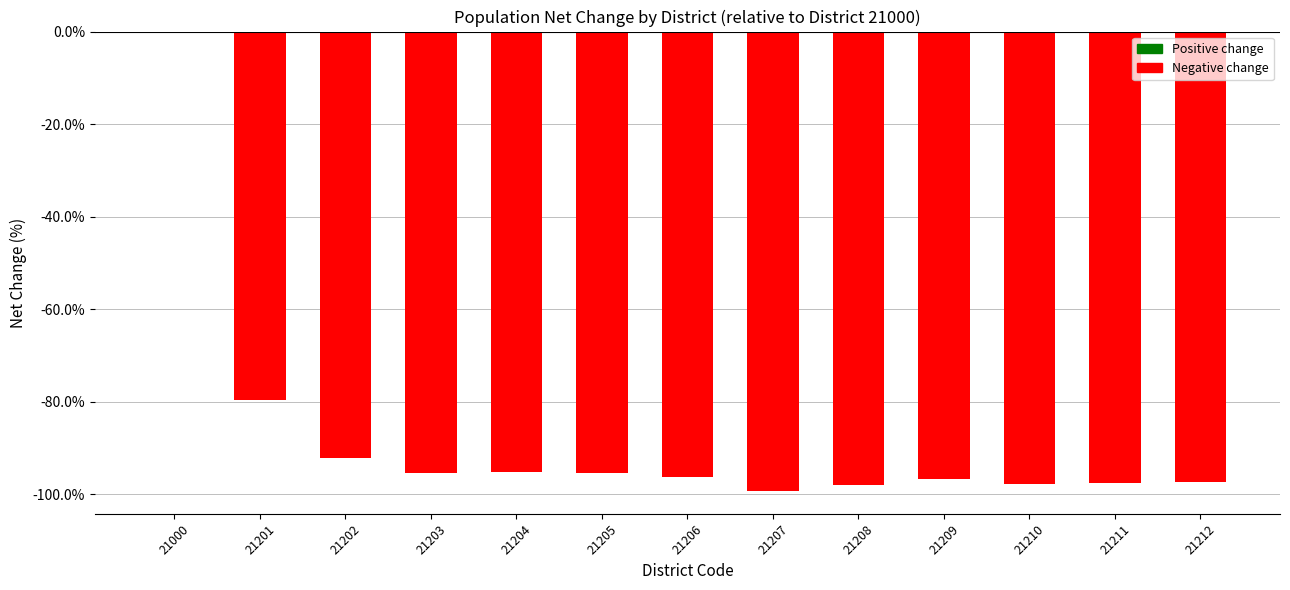

What is the sum of the values at 21205 and 21211?

-192.9